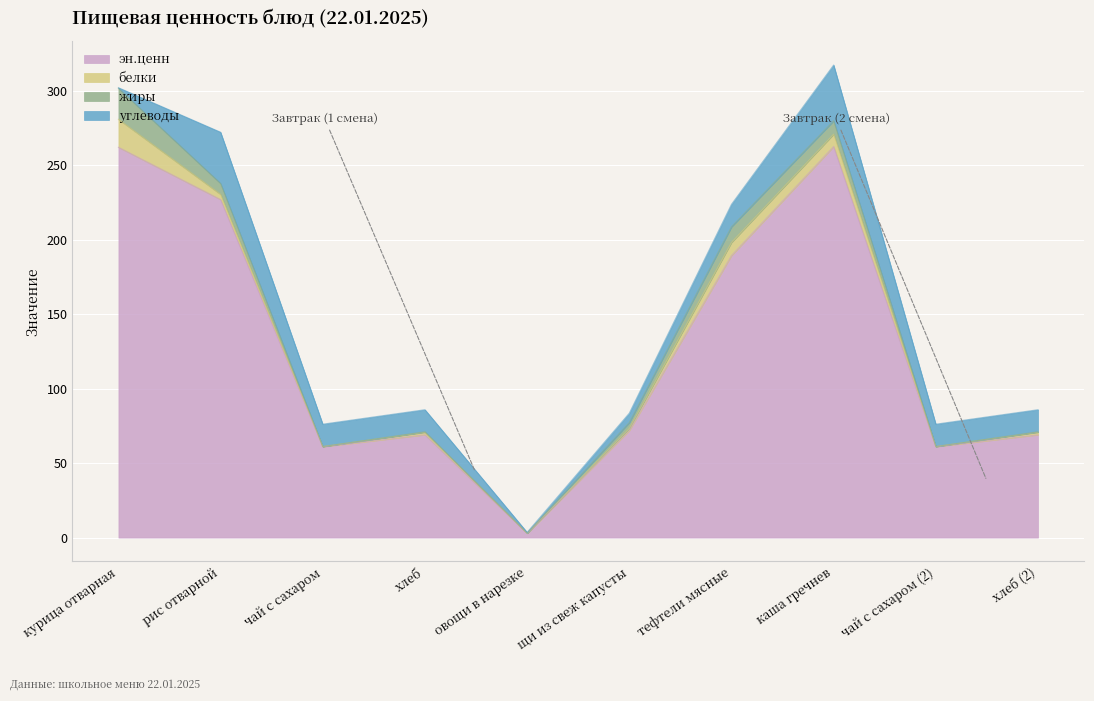

What is the maximum value shown in the chart?

262.5